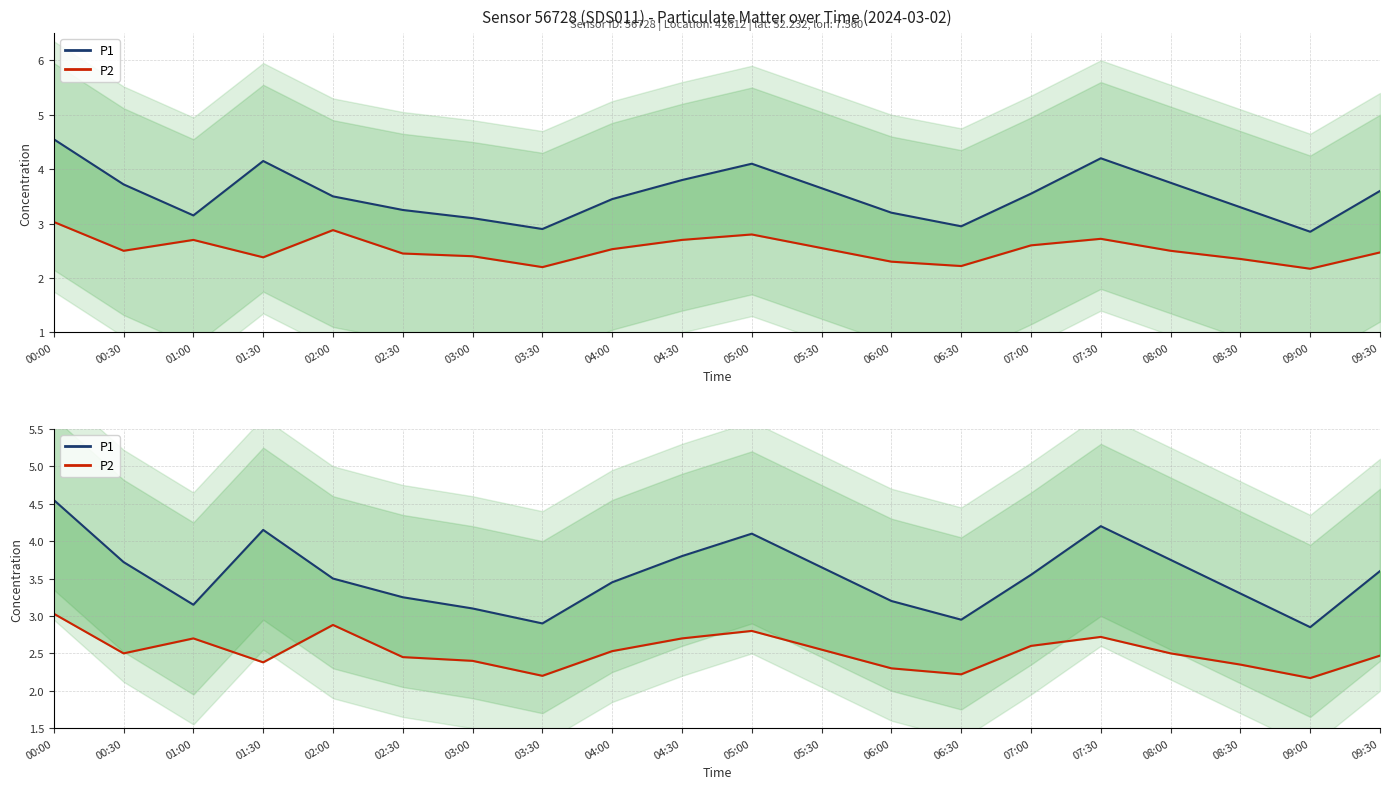

What is the difference between the maximum and minimum values in the P2 series?

0.9